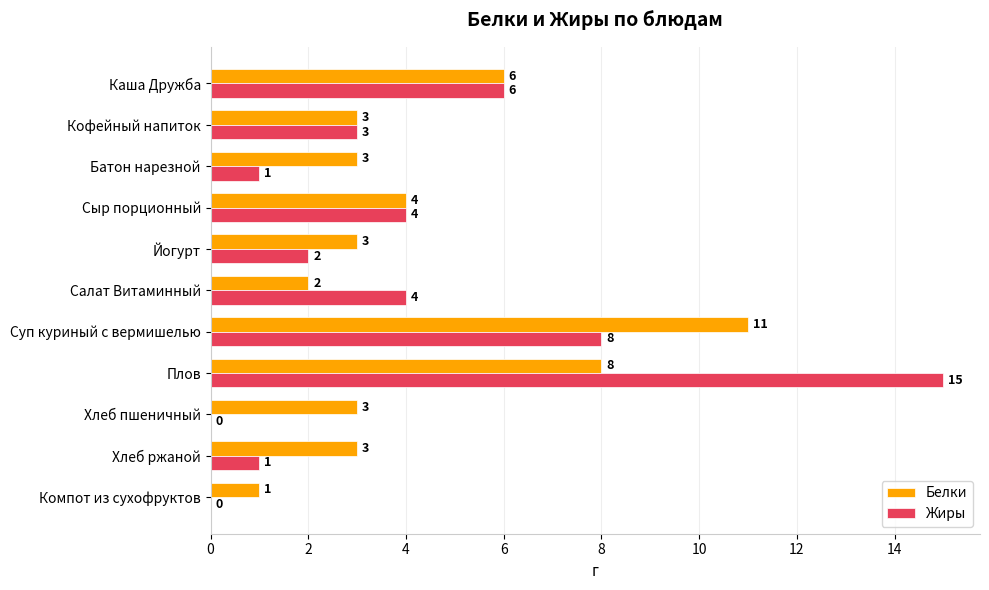

Is the value of Белки at Компот из сухофруктов greater than the value of Жиры at Каша Дружба?

No